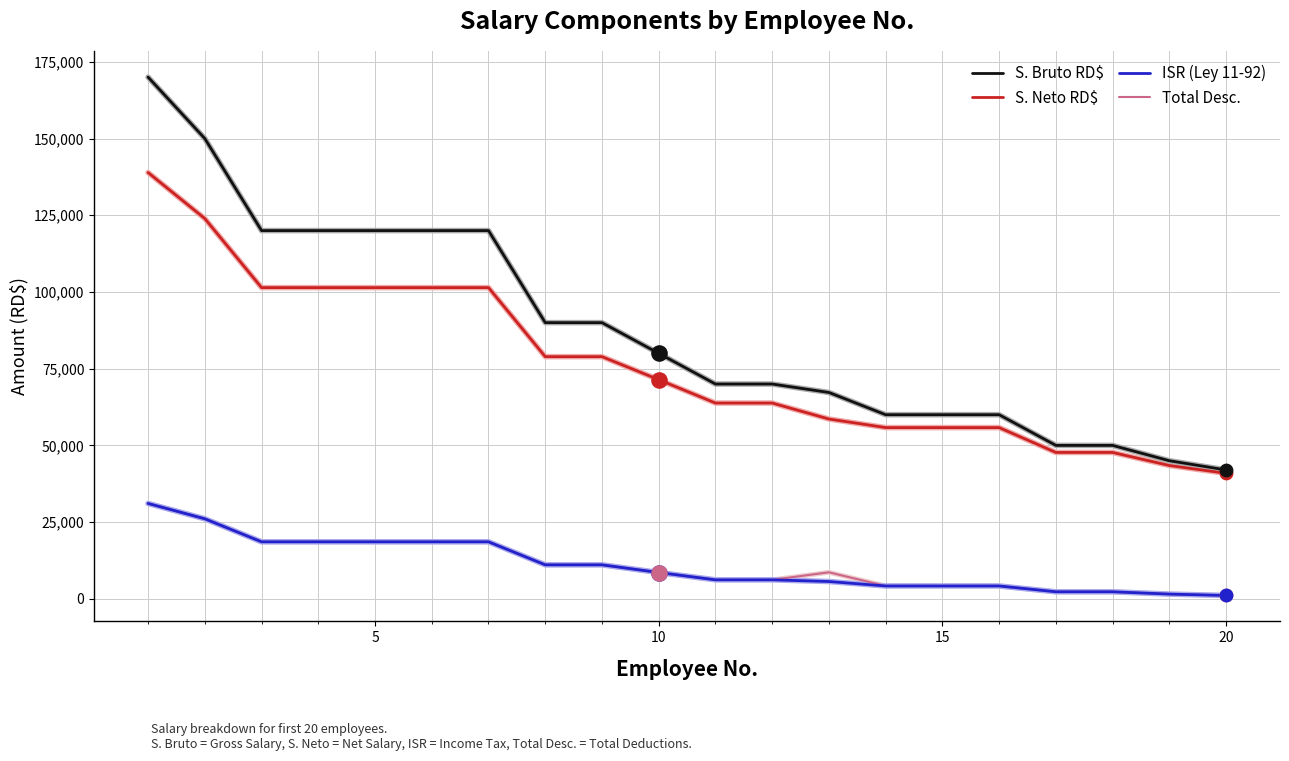

Which series has the largest total across all categories?

S. Bruto RD$